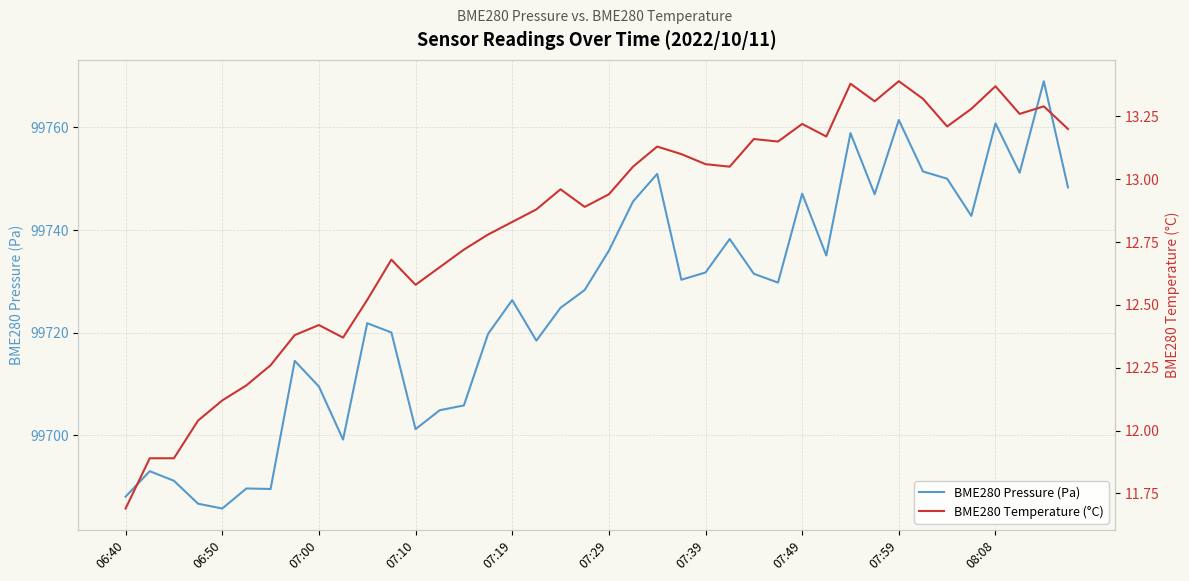

The value of BME280 Temperature (°C) at 13 is 12.7. True or false?

True